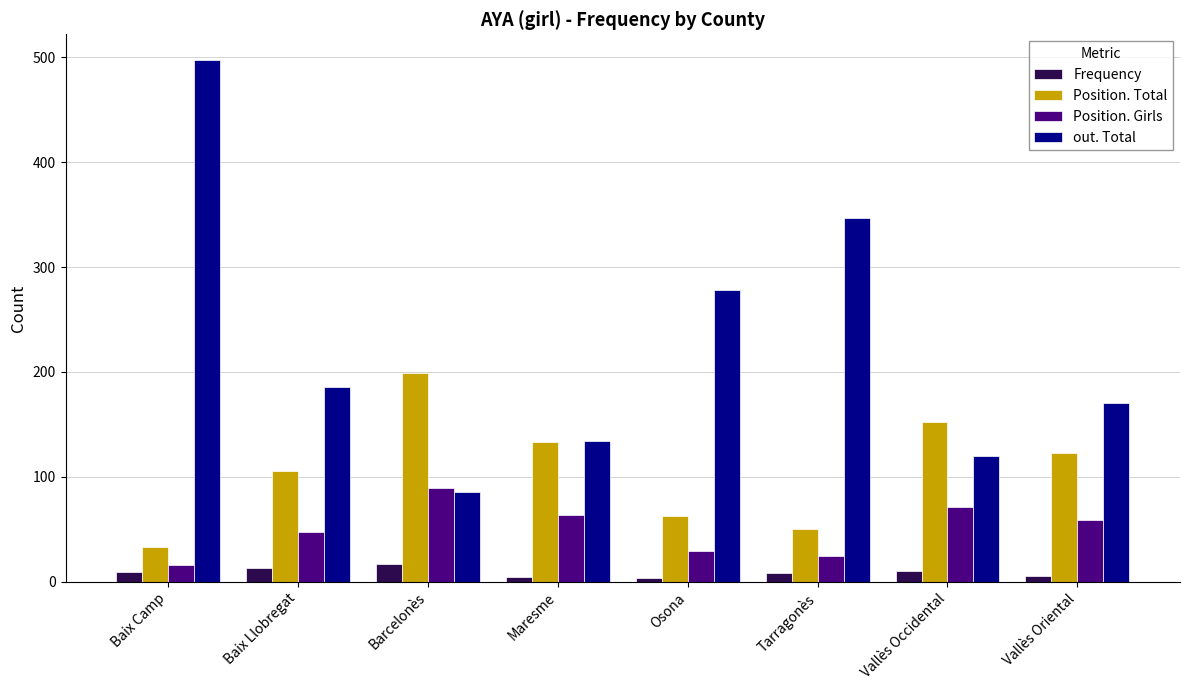

What is the average value of the Frequency series?

9